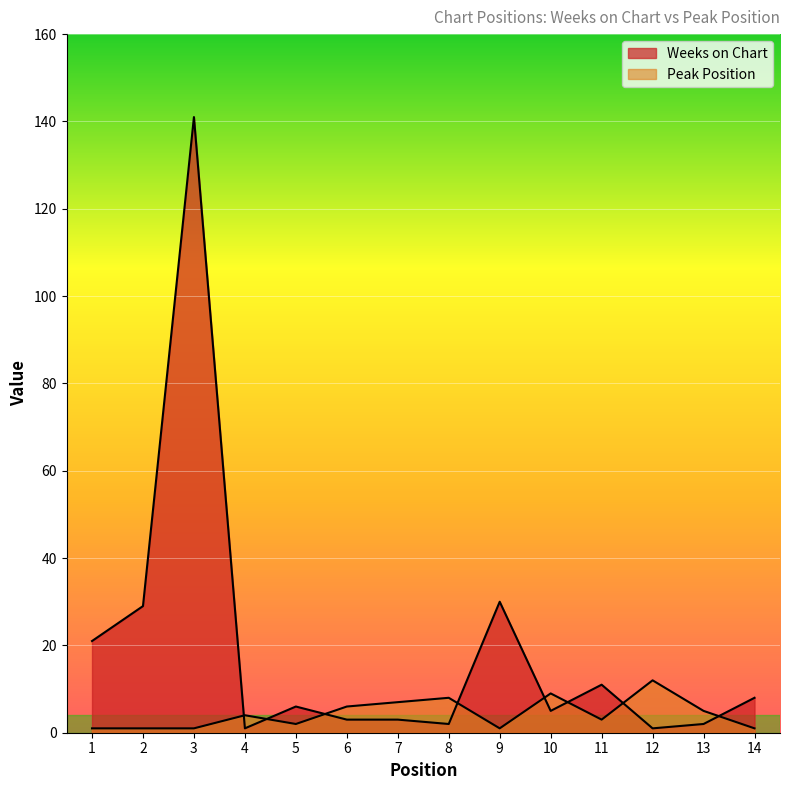

At which category does Peak Position reach its first local peak?

4